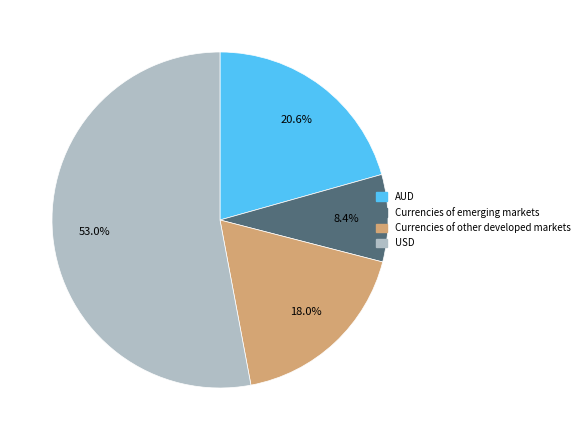

What is the smallest slice in the pie chart?

Currencies of emerging markets